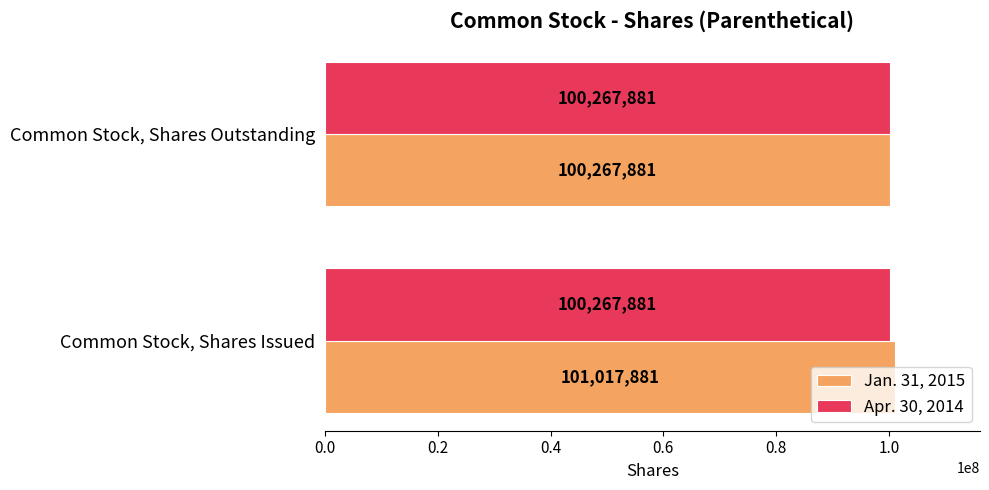

List the series in order of their peak value, lowest first.

Apr. 30, 2014, Jan. 31, 2015